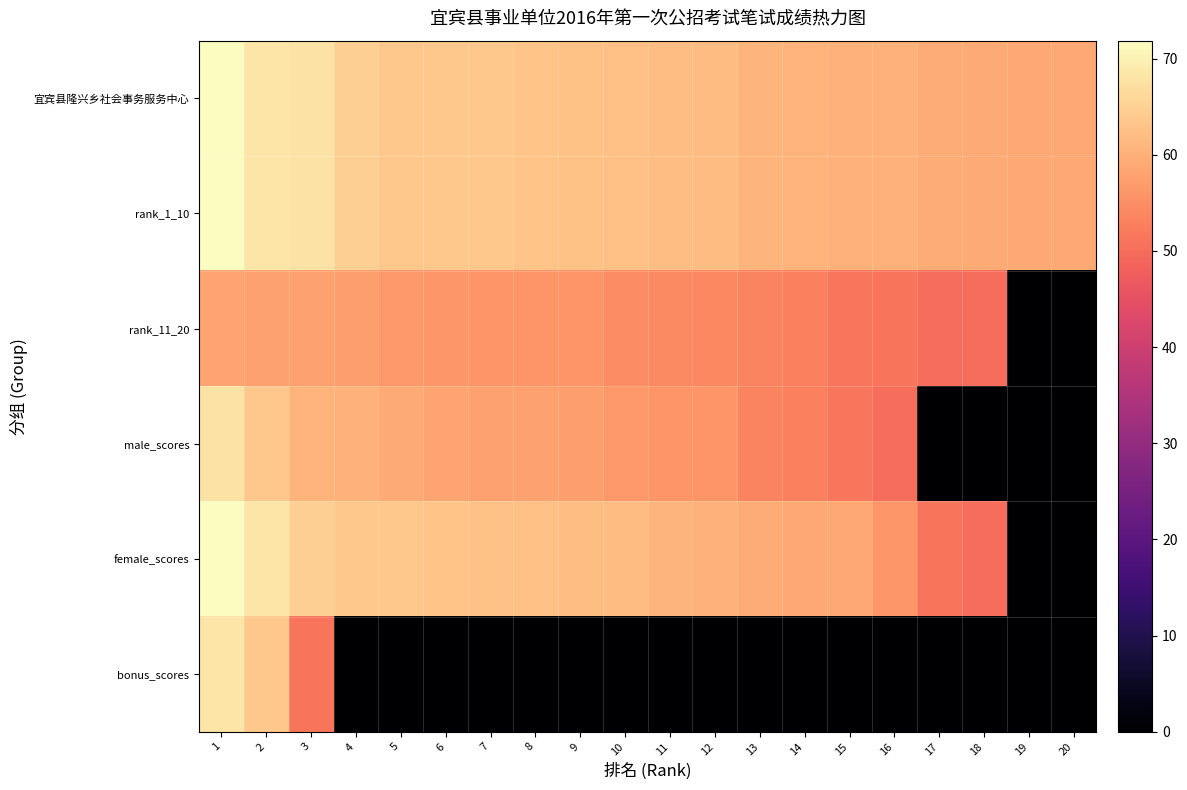

What is the greatest value displayed?

71.9